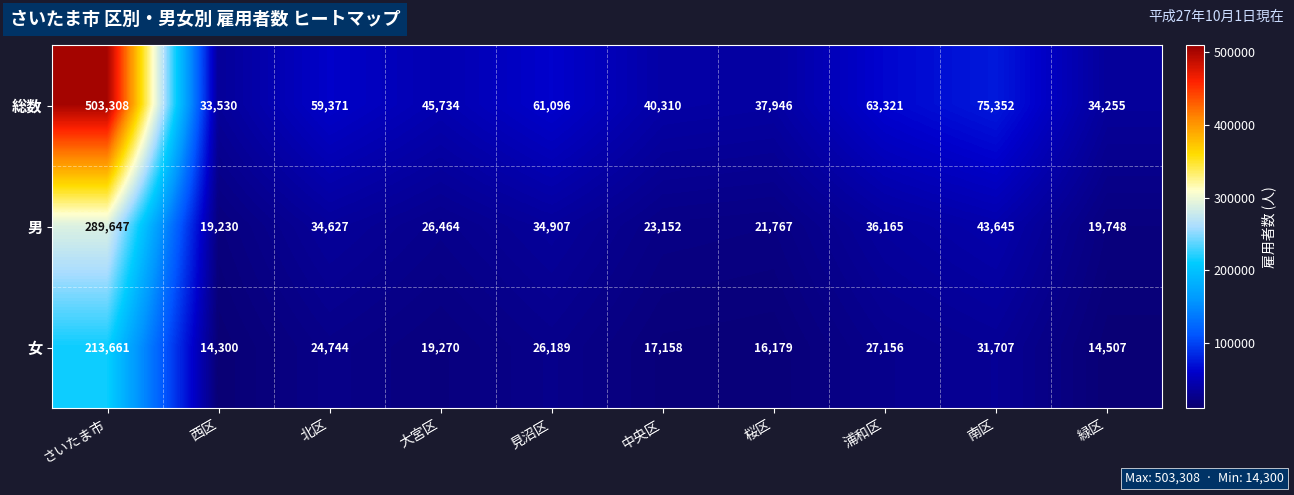

True or false: 男 has a value of 39501 at 大宮区.

False